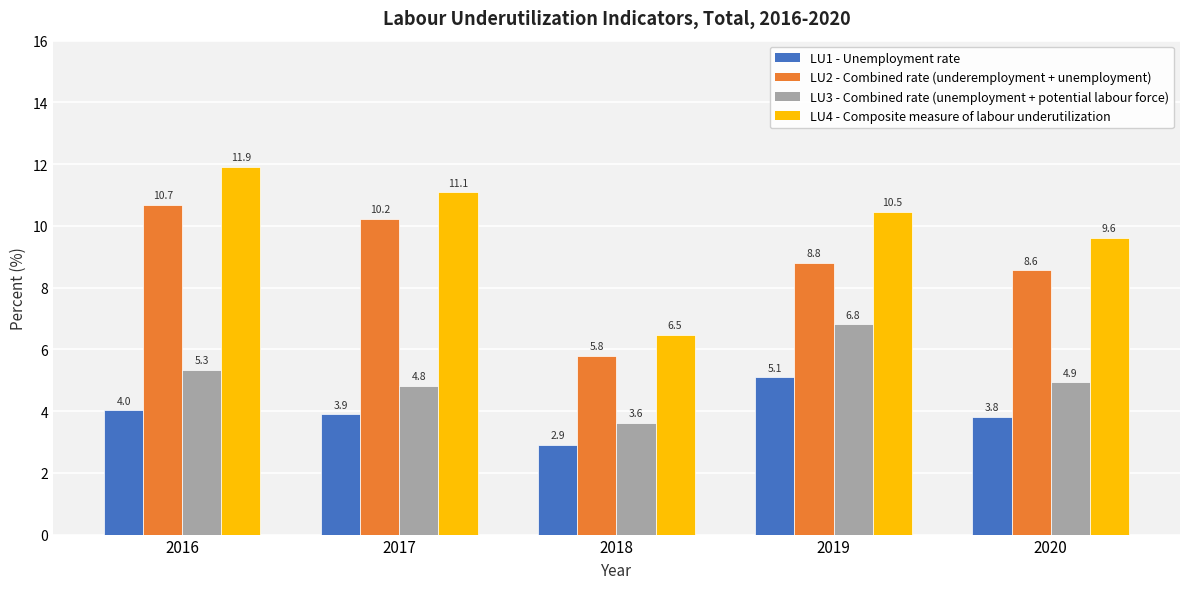

What is the total value across all series at 2019?

31.2